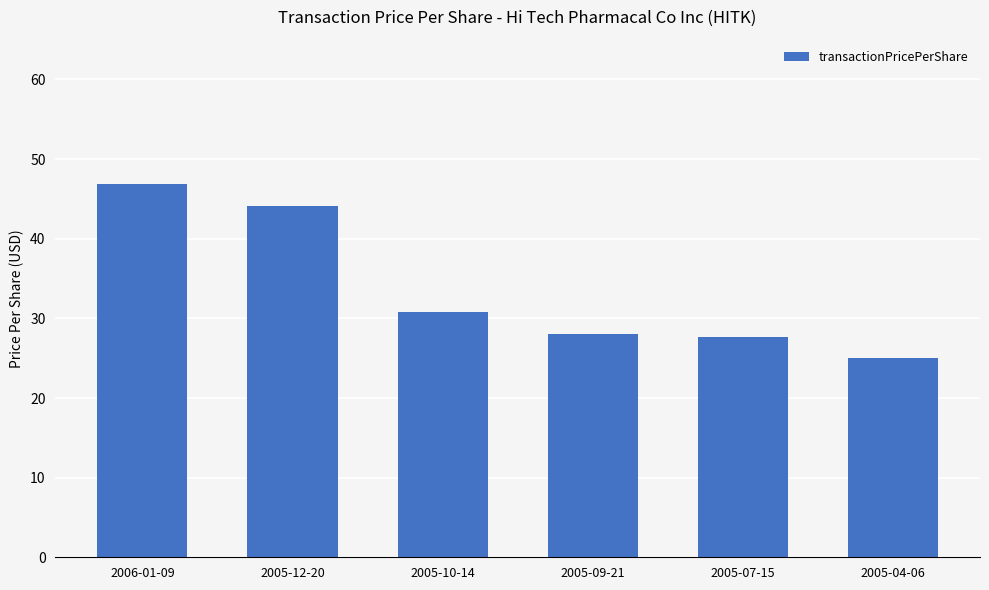

What is the sum of the values at 2005-09-21 and 2006-01-09?

74.9